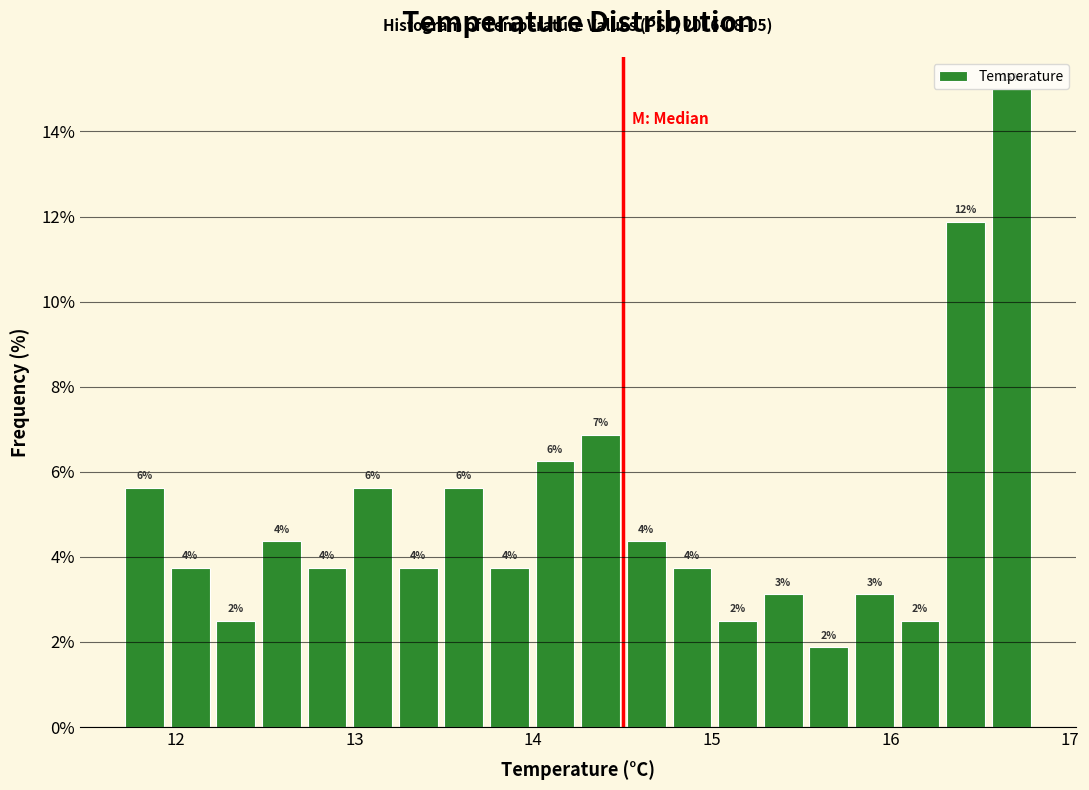

Read against the x-axis, roughly where is the centre of the tallest bar?

16.7